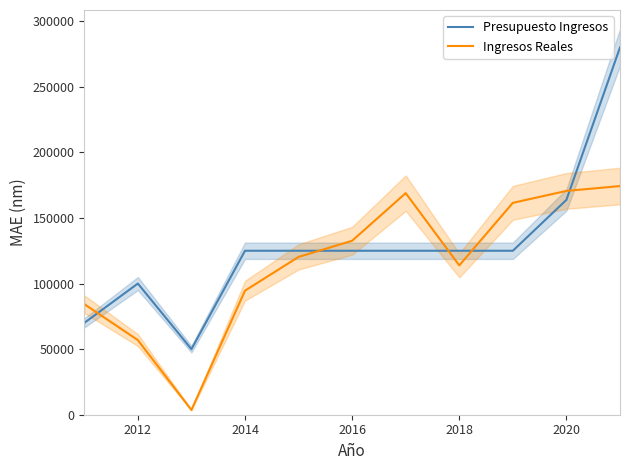

Rank the series by their maximum value, from highest to lowest.

Presupuesto Ingresos, Ingresos Reales